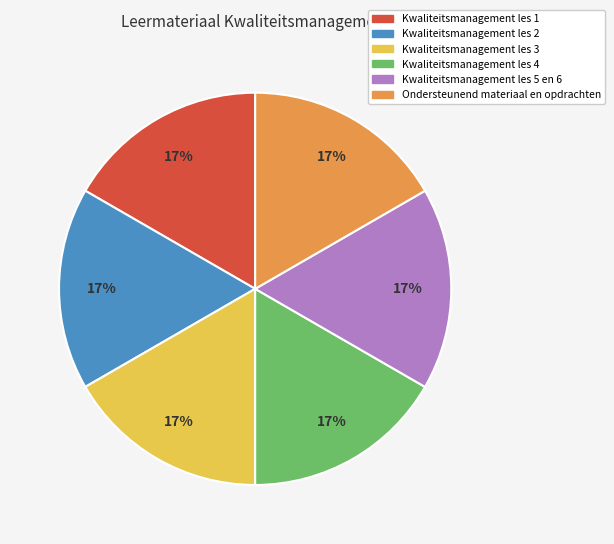

Is there any slice that represents more than half of the pie?

No